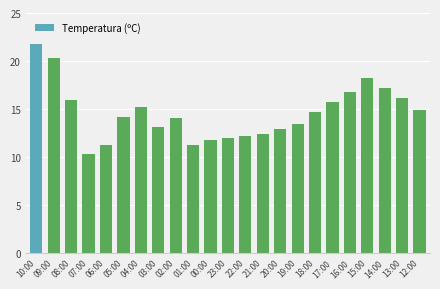

Which has a higher value, 07:00 or 18:00?

18:00